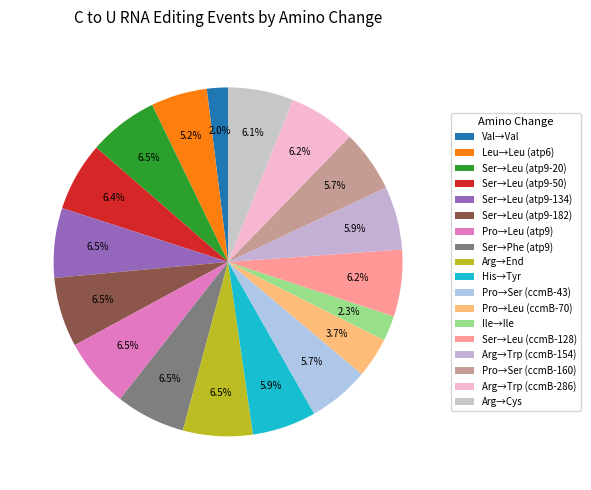

How many segments does this pie chart have?

18